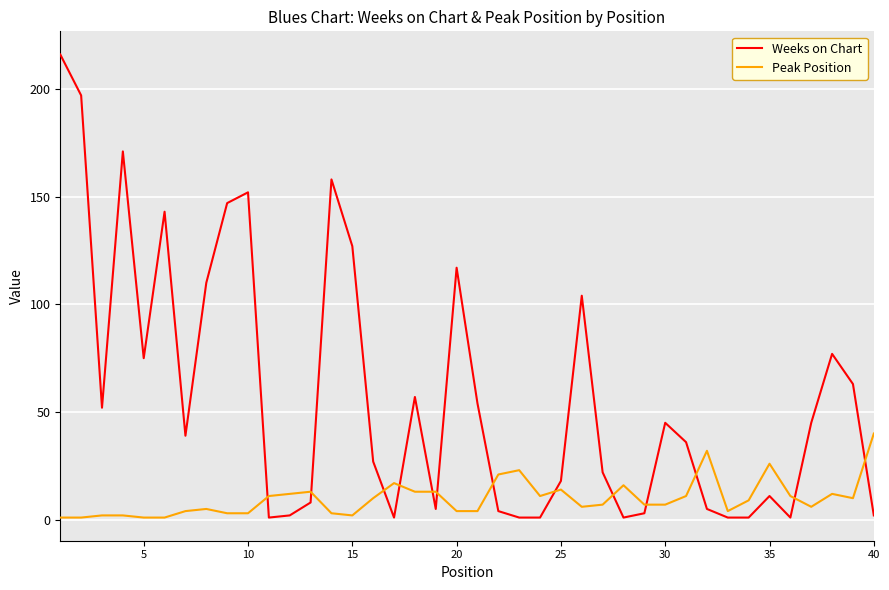

What is the difference between the maximum and minimum values in the Peak Position series?

39